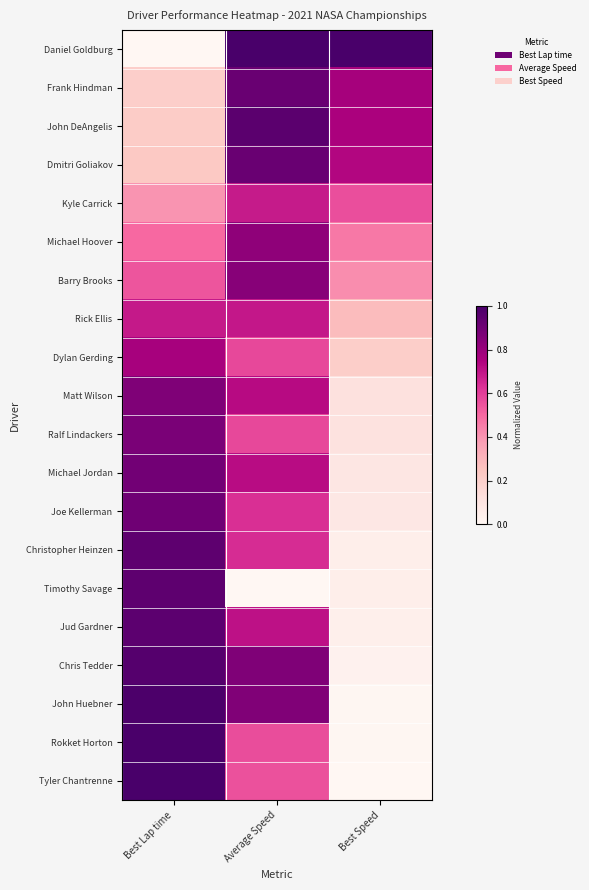

How many categories are shown in the chart?

3